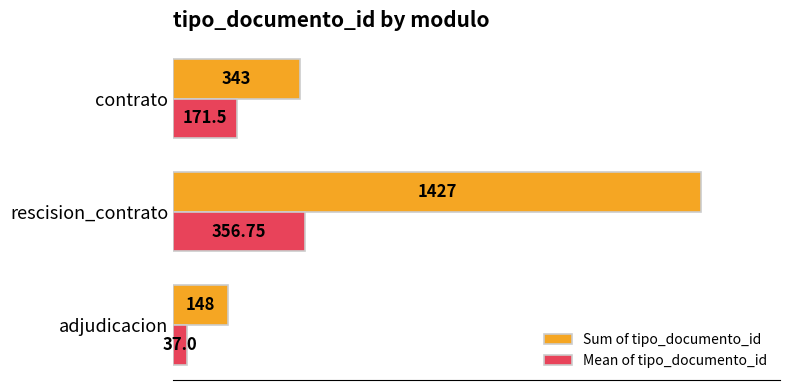

At which label is Mean of tipo_documento_id closest to 196?

contrato